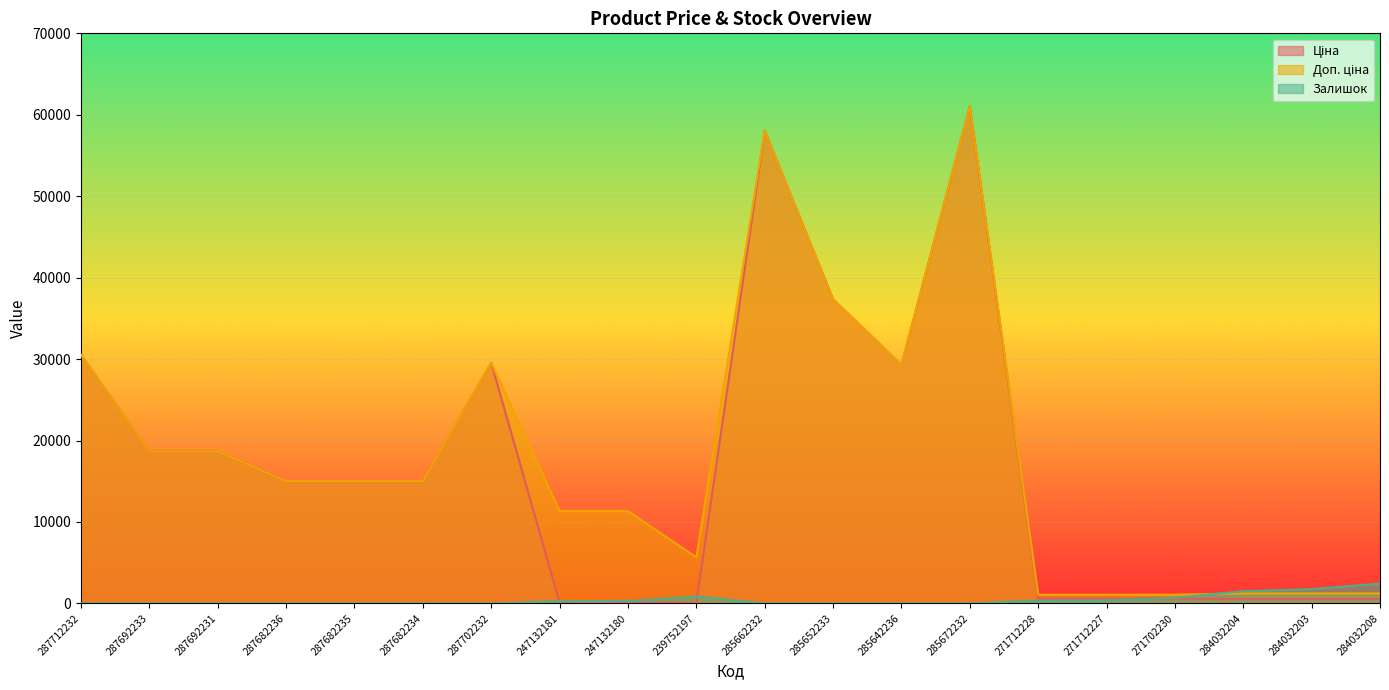

What is the value of the Ціна point at the 15th from the left?

586.0